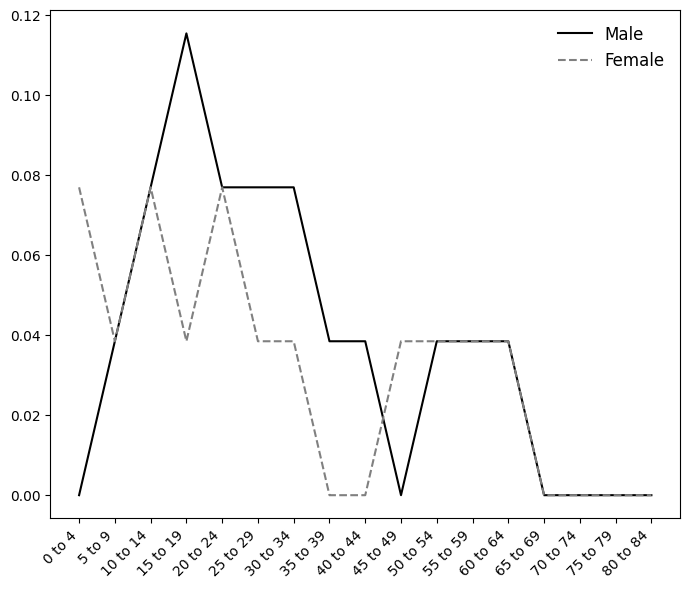

Which series has the widest spread of values?

Male